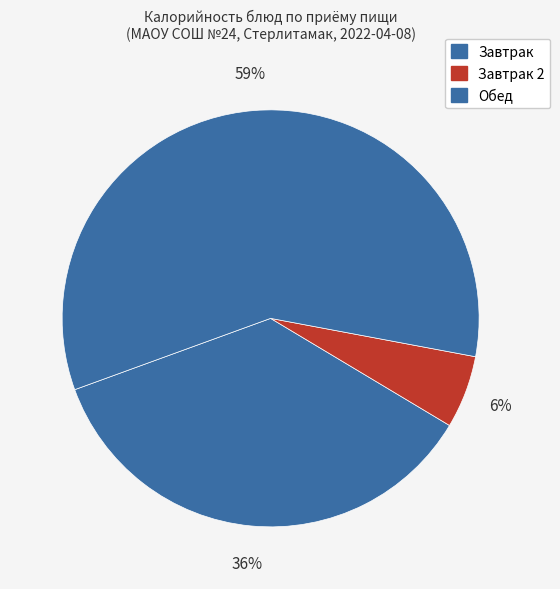

How many segments does this pie chart have?

3